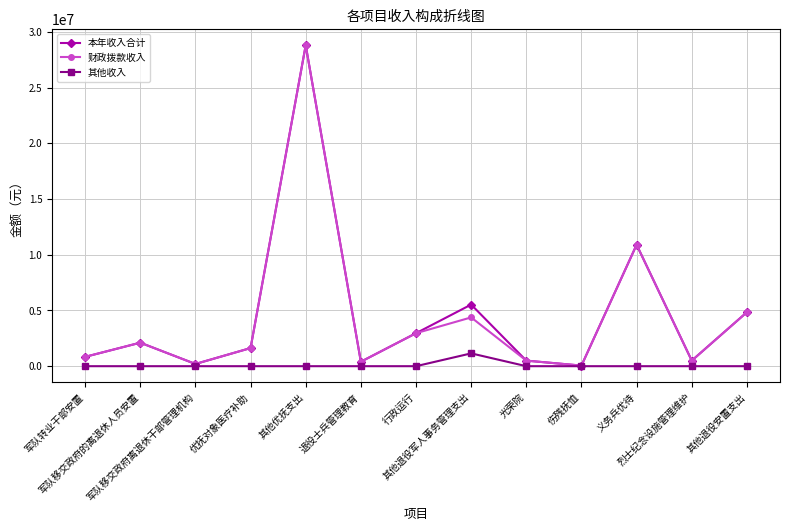

What is the greatest value displayed?

28806000.0